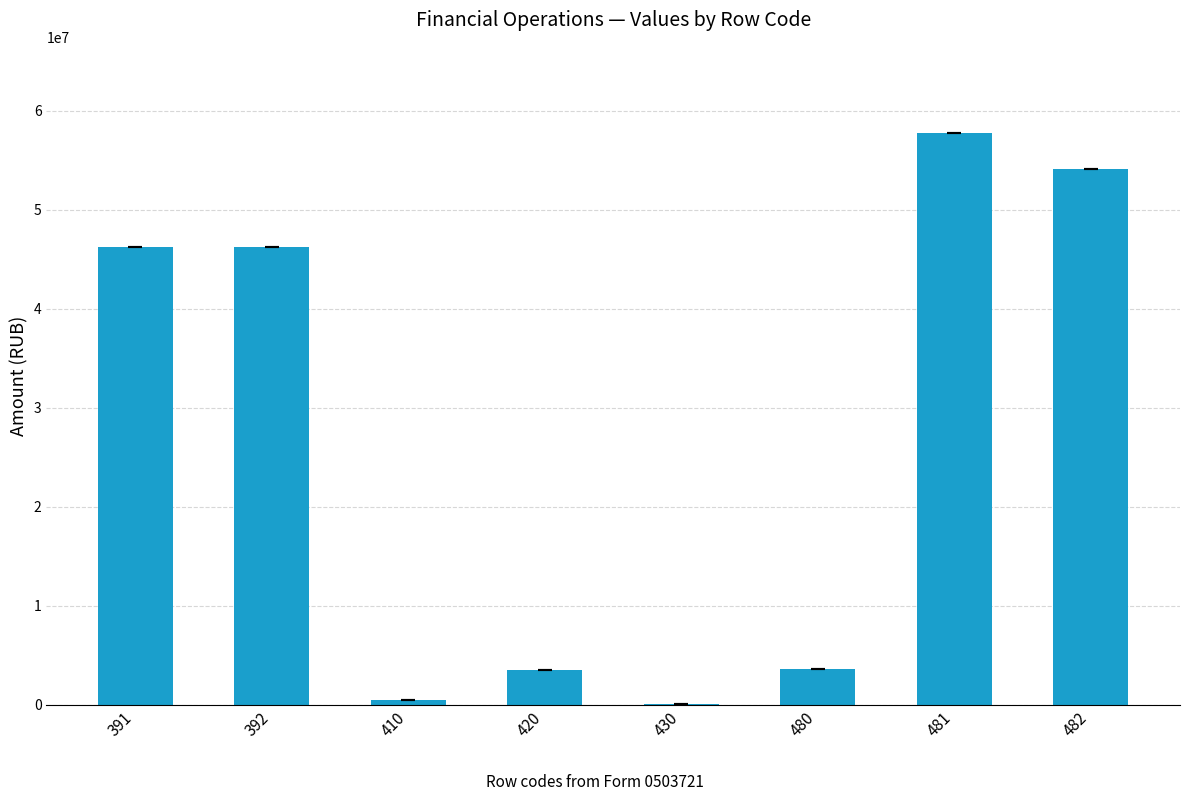

Which has a higher value, 392 or 481?

481